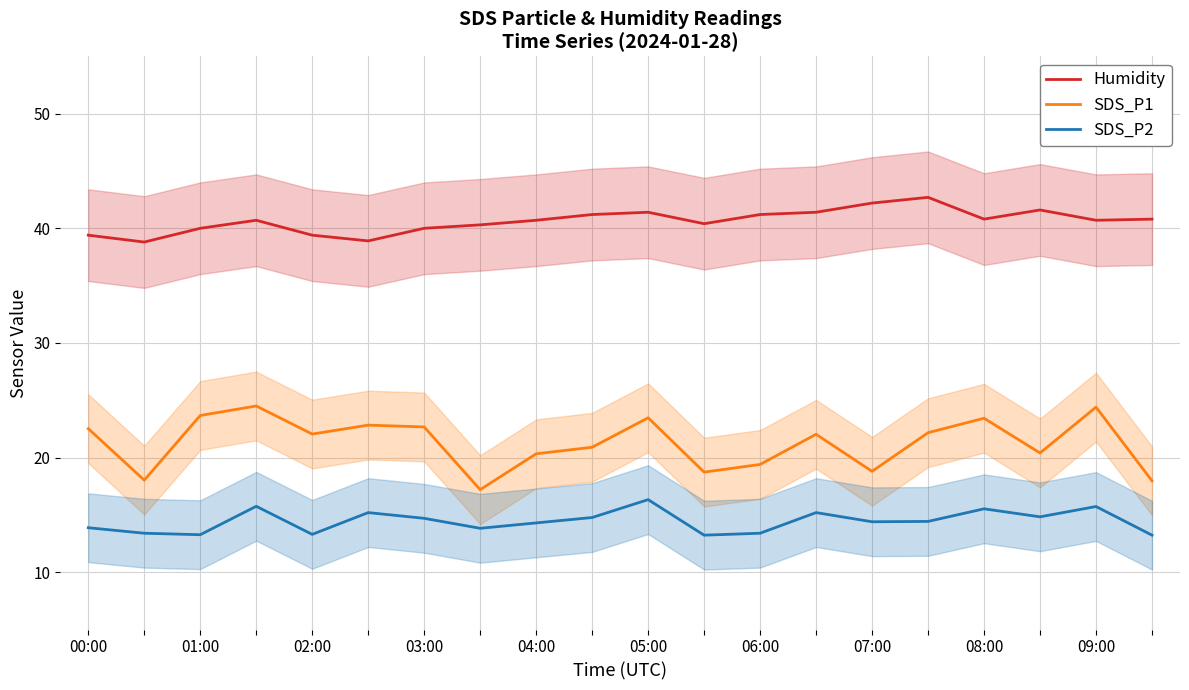

How many lines are shown in the chart?

3